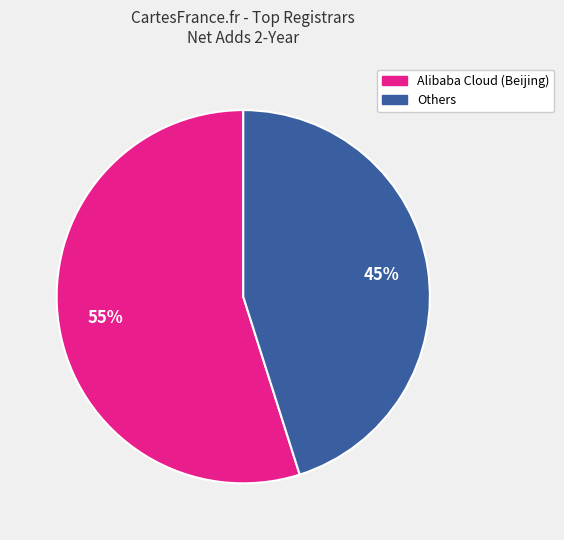

Is there a majority slice in this chart?

Yes